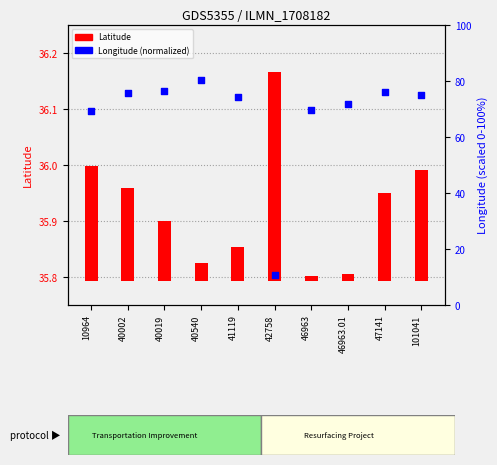

What are all the series names shown in the legend?

Latitude, Longitude (normalized)